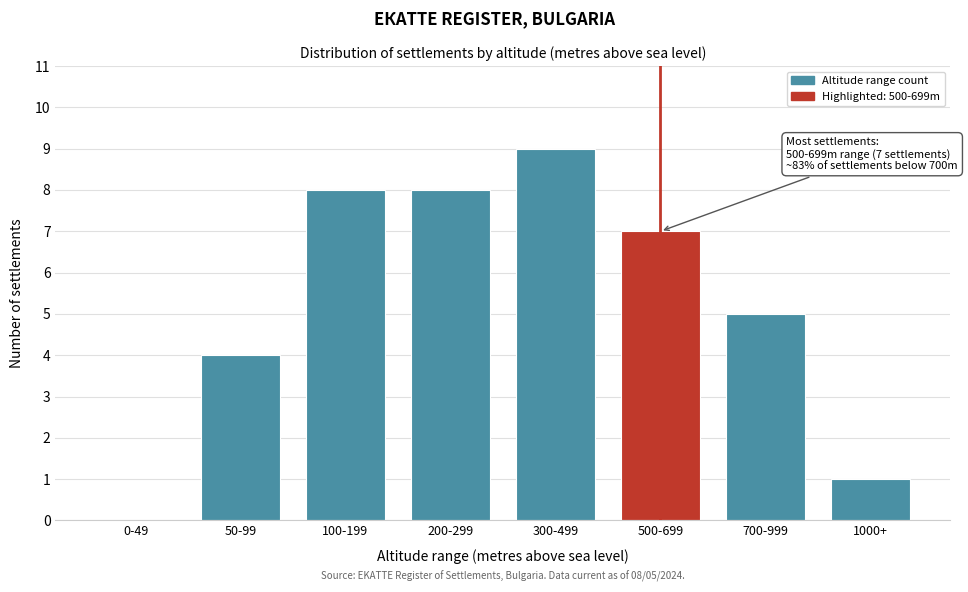

Reading left to right, extract all data points from this chart.

0-49=0	50-99=4	100-199=8	200-299=8	300-499=9	500-699=7	700-999=5	1000+=1